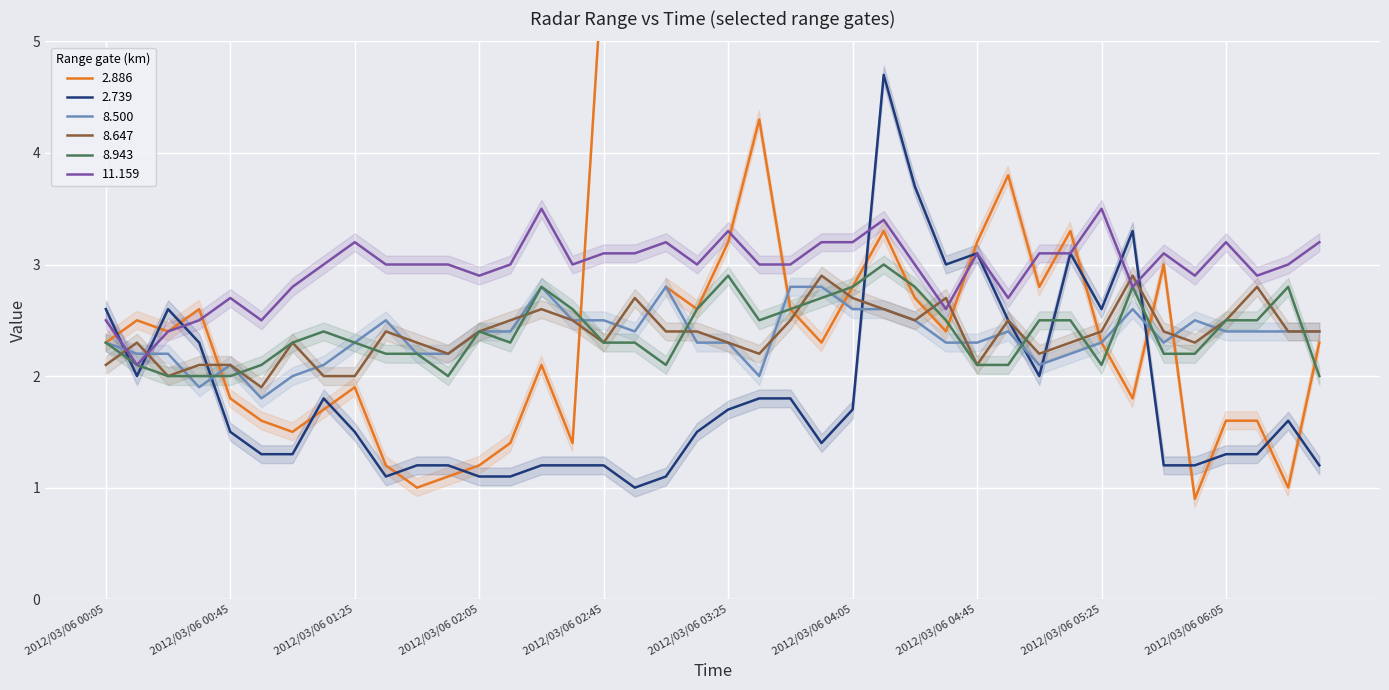

Is it true that 8.647 equals 2.5 at 2012/03/06 06:05?

True